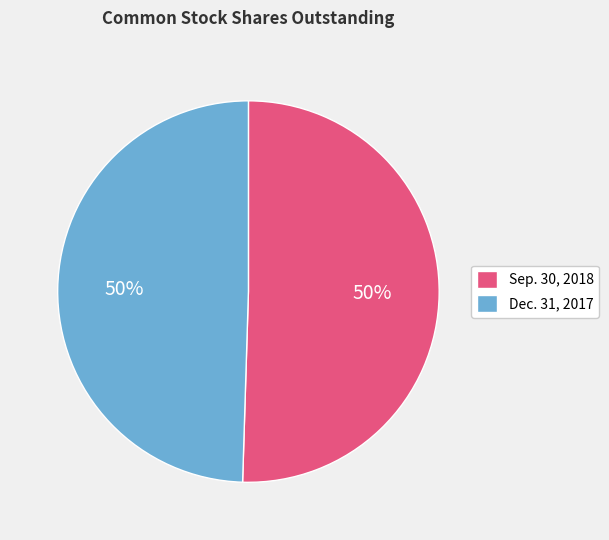

What is the ratio of the value at Dec. 31, 2017 to the value at Sep. 30, 2018?

1.0